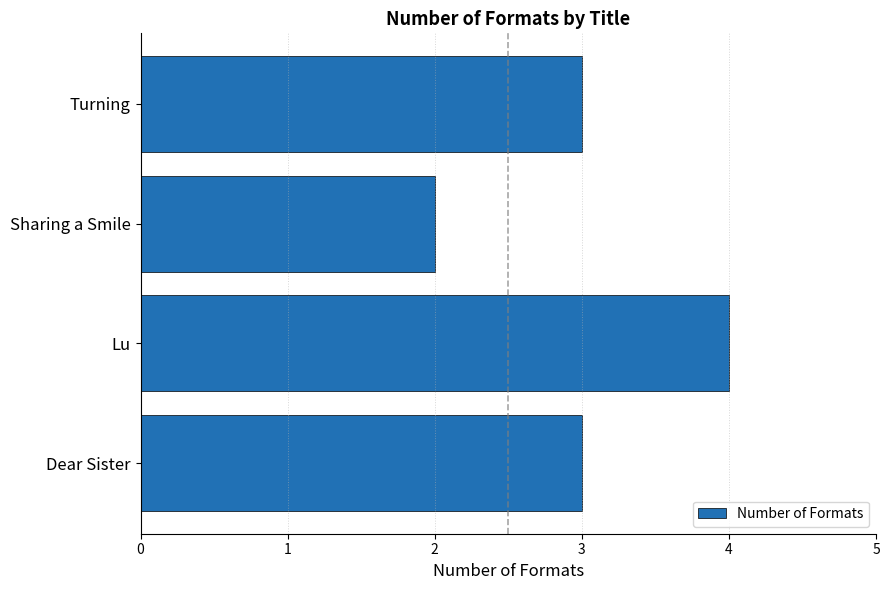

Is it true that the value at Turning is 5?

False